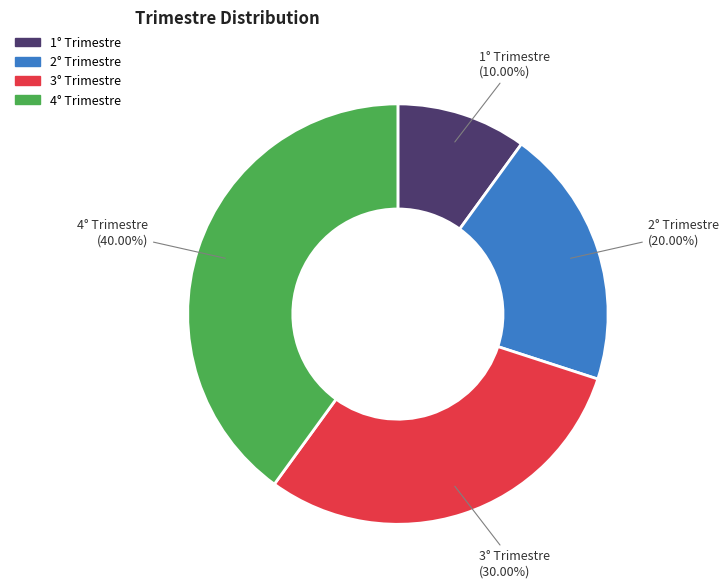

To the nearest percent, what is the difference between the largest and smallest slice percentages?

30%